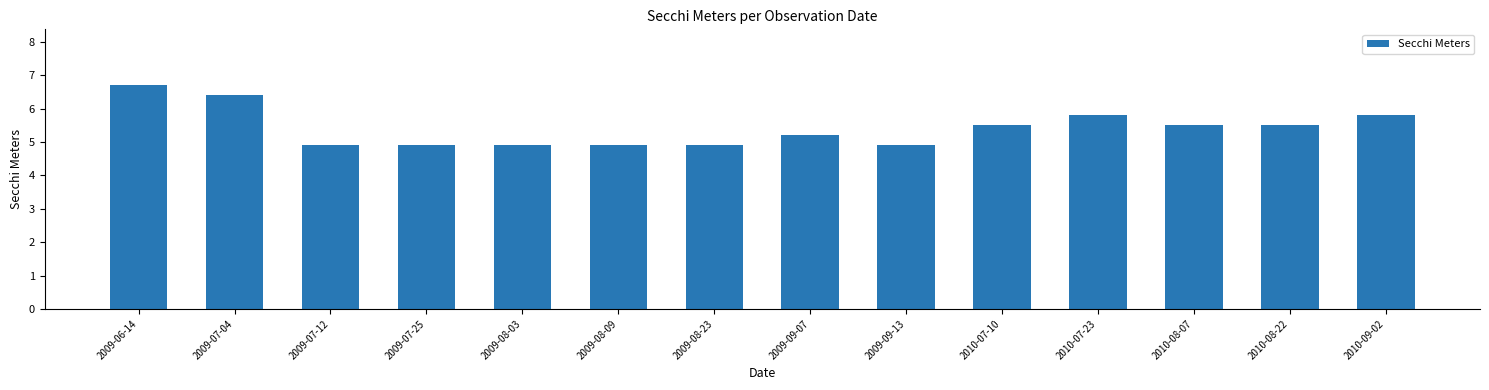

What is the sum of all values?

75.8